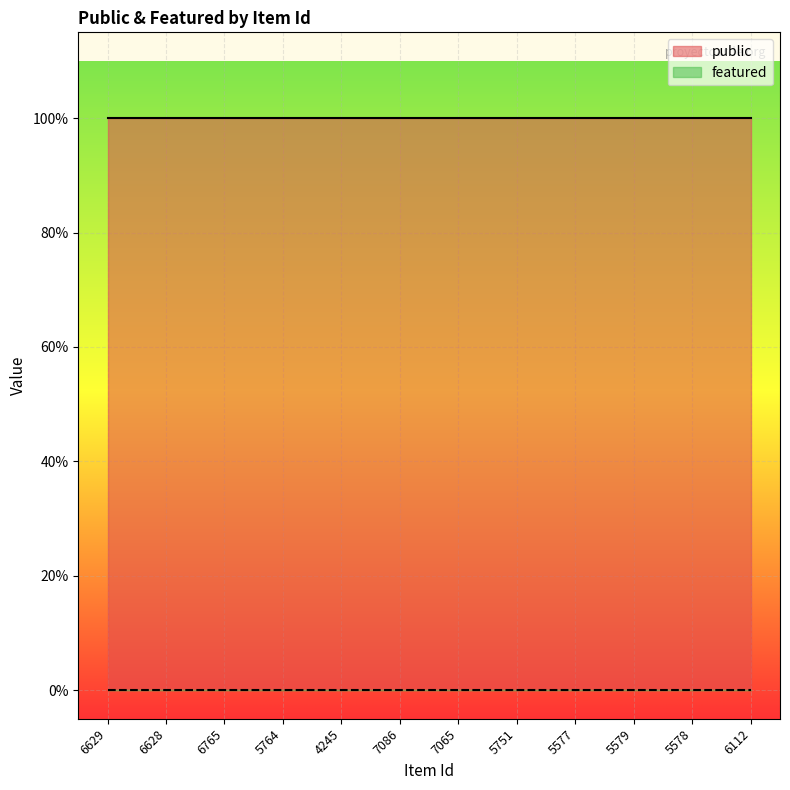

At which category is the sum across all series the highest?

6629